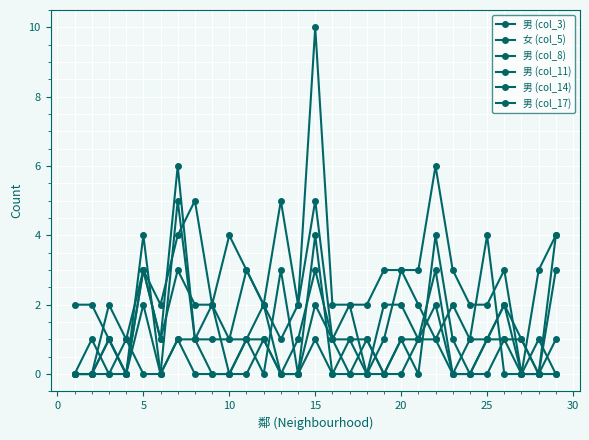

What is the difference between the maximum and minimum values in the 男 (col_8) series?

6